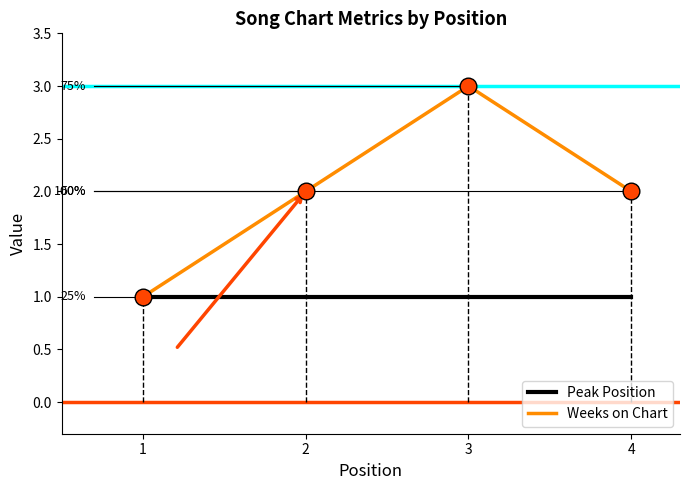

Rank the series at 3 from highest to lowest value.

Weeks on Chart, Peak Position